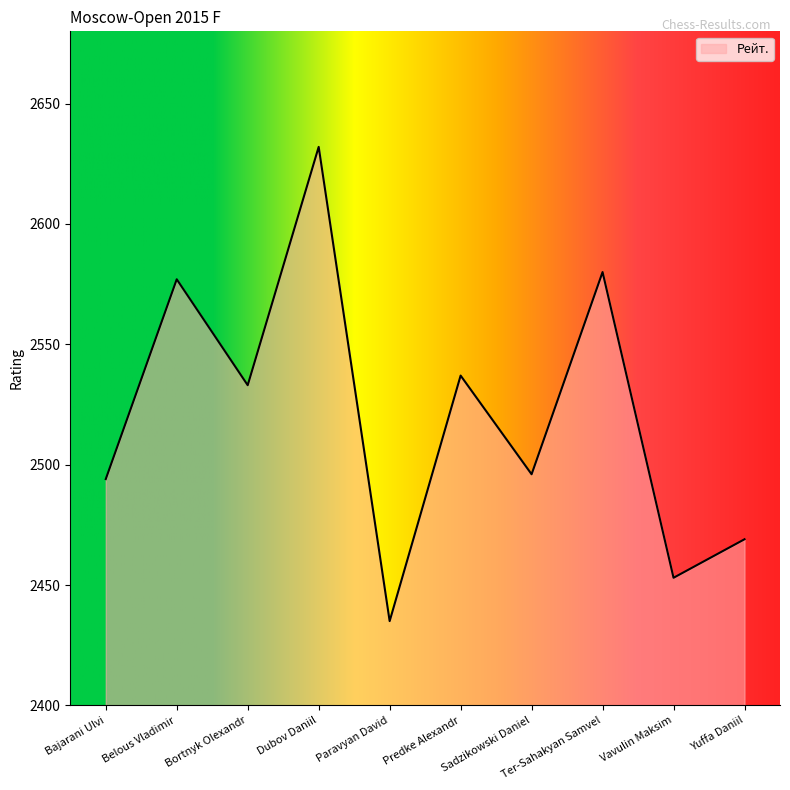

What is the difference between the maximum and second lowest values?

179